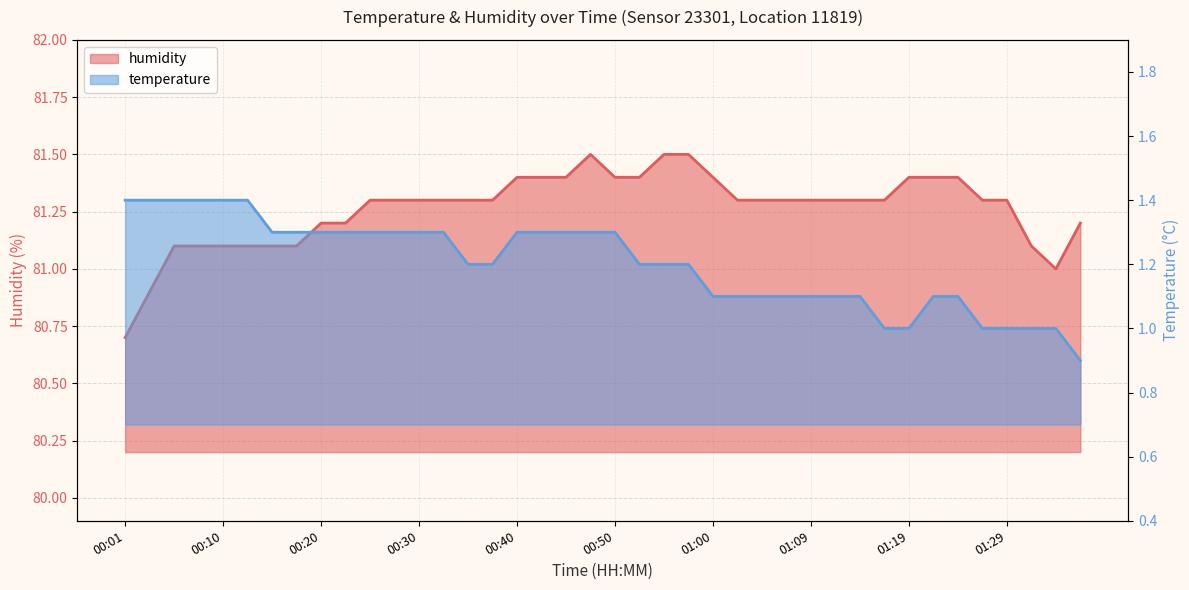

What are all the series names shown in the legend?

temperature, humidity